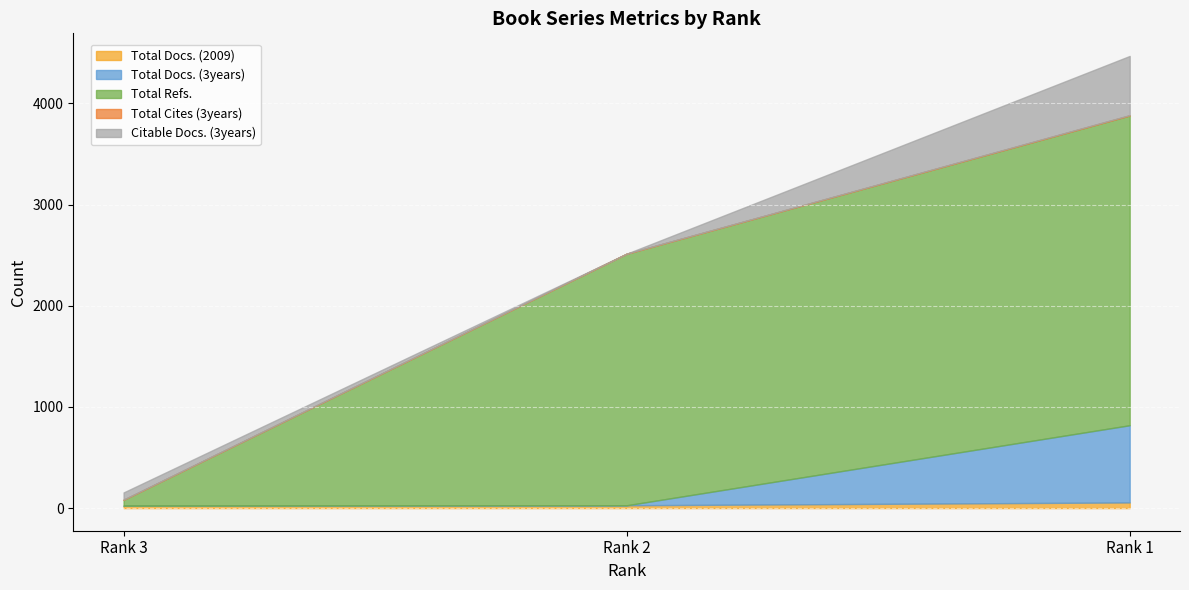

The Total Cites (3years) series shows 0 at Rank 2. True or false?

True